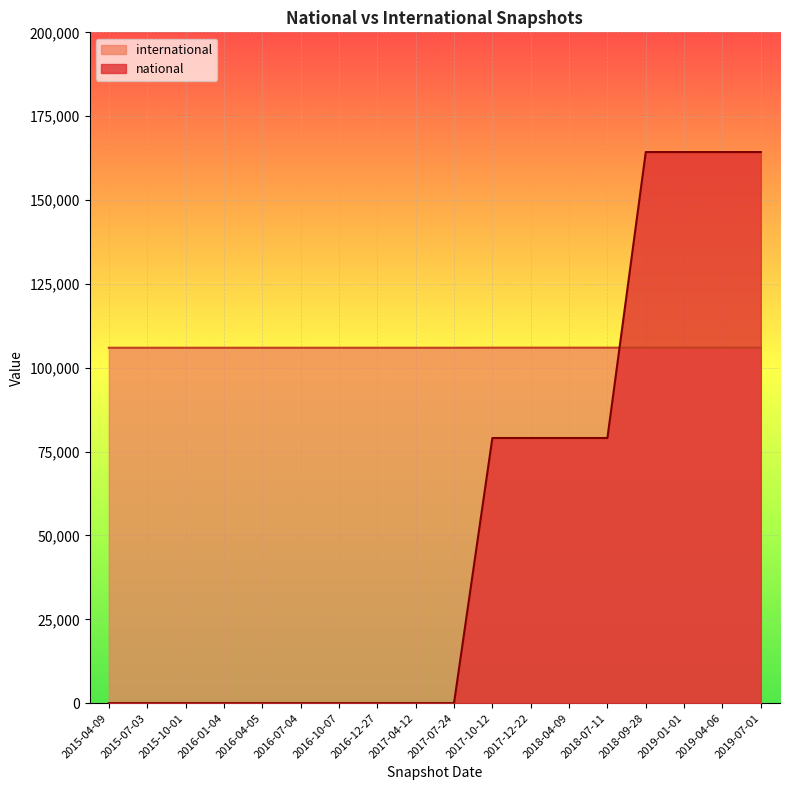

Count the number of categories in the chart.

18